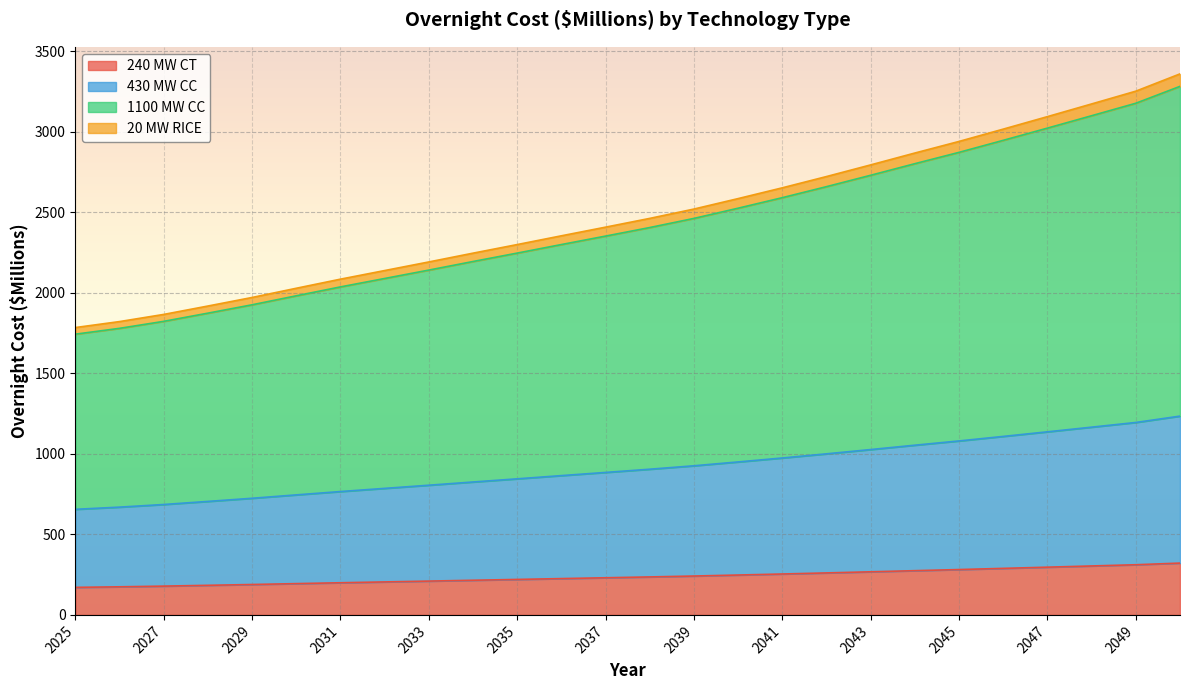

What is the value of the 20 MW RICE point at the 2nd from the left?

1820.7